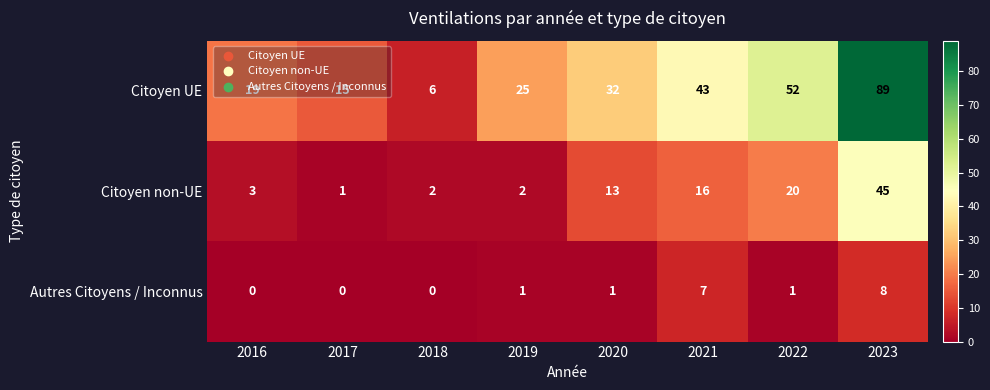

How many Autres Citoyens / Inconnus values are between 0 and 7?

7